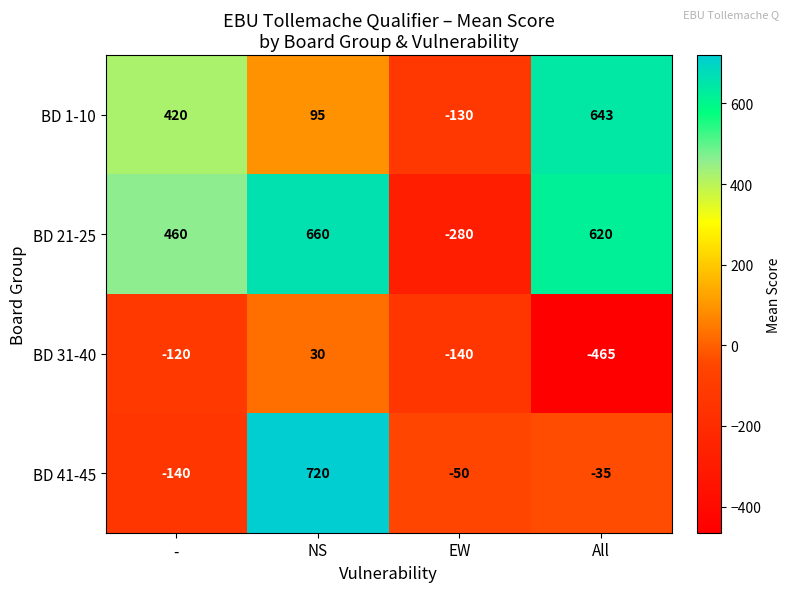

Which label corresponds to the largest value in the chart?

NS